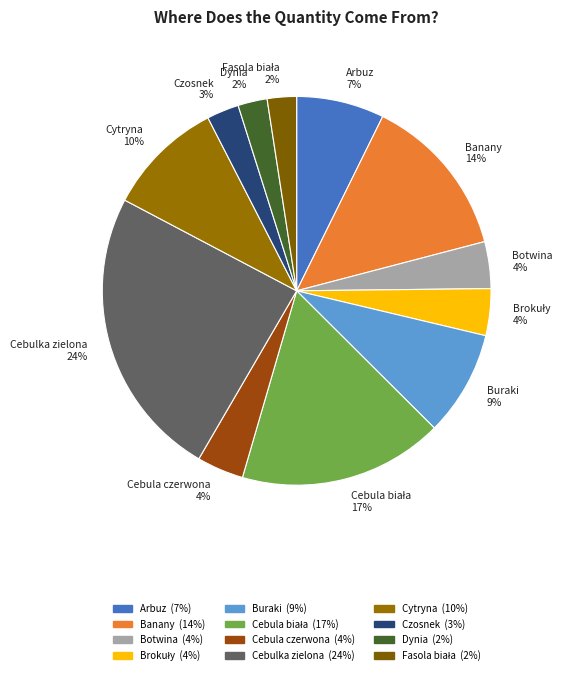

How many segments does this pie chart have?

12